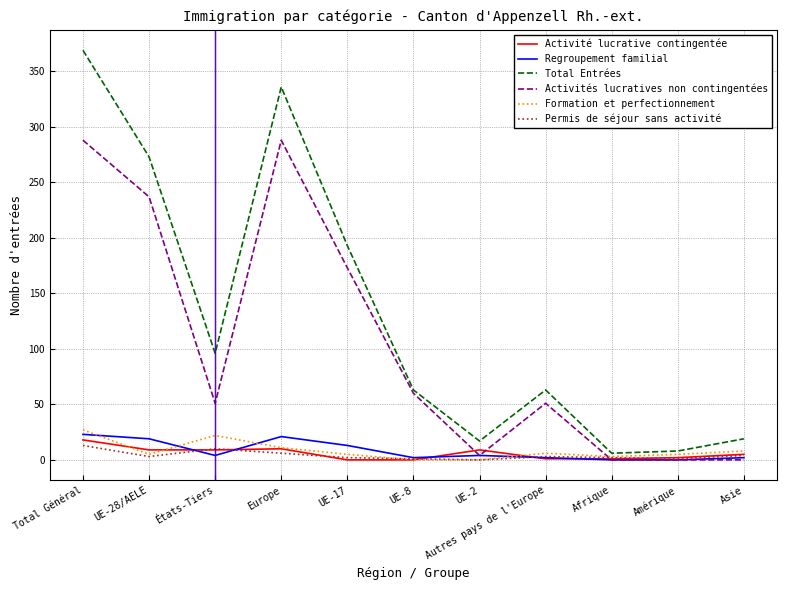

At which category does Regroupement familial reach its first local peak?

Europe